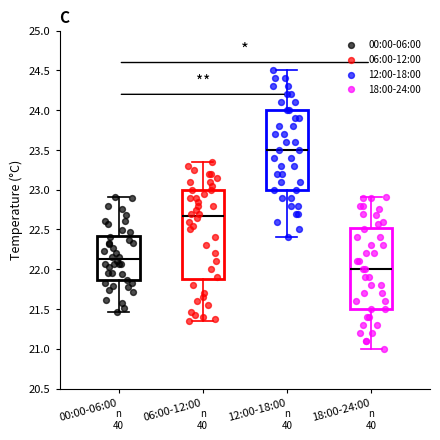

Where does the lower whisker of the box for 12:00-18:00 end on the y-axis? The values are not printed on the chart, so give them approximately, as read against the axis.

22.40